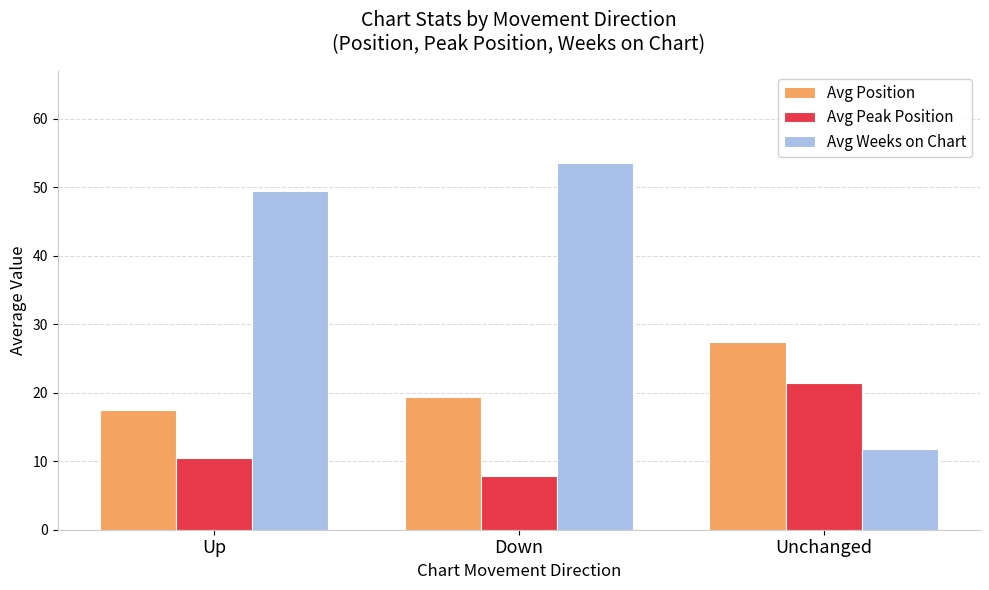

Reading right to left, transcribe all the data shown in this chart.

Avg Position: 27.4	19.4	17.4
Avg Peak Position: 21.4	7.9	10.4
Avg Weeks on Chart: 11.7	53.6	49.4